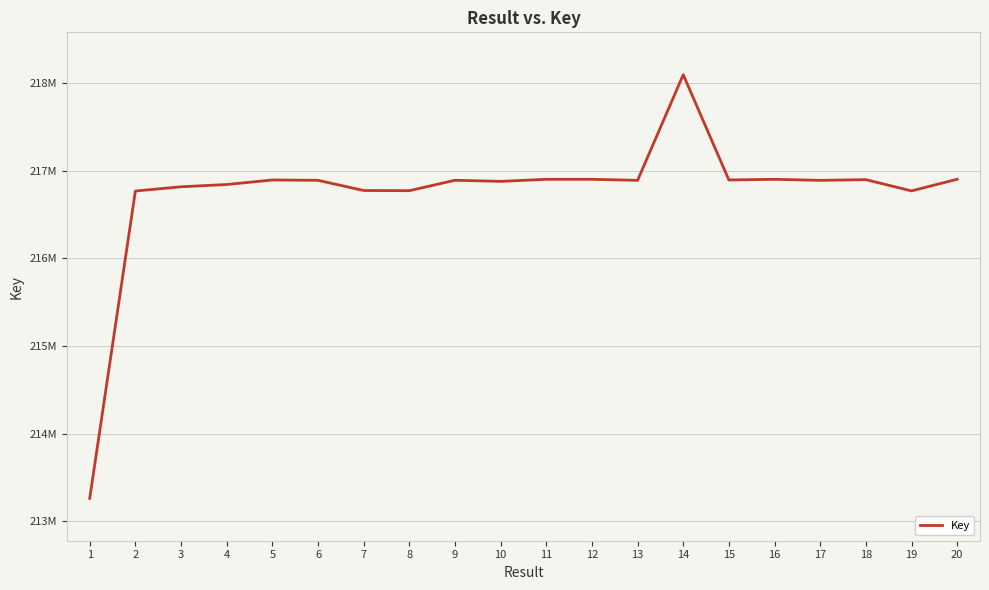

What is the average value?

216742863